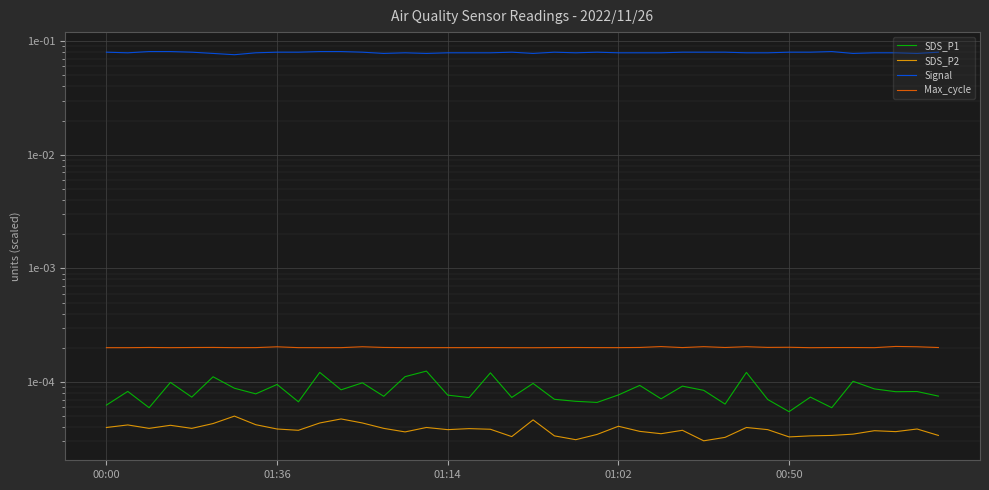

The Signal series shows 0.1 at 9. True or false?

True